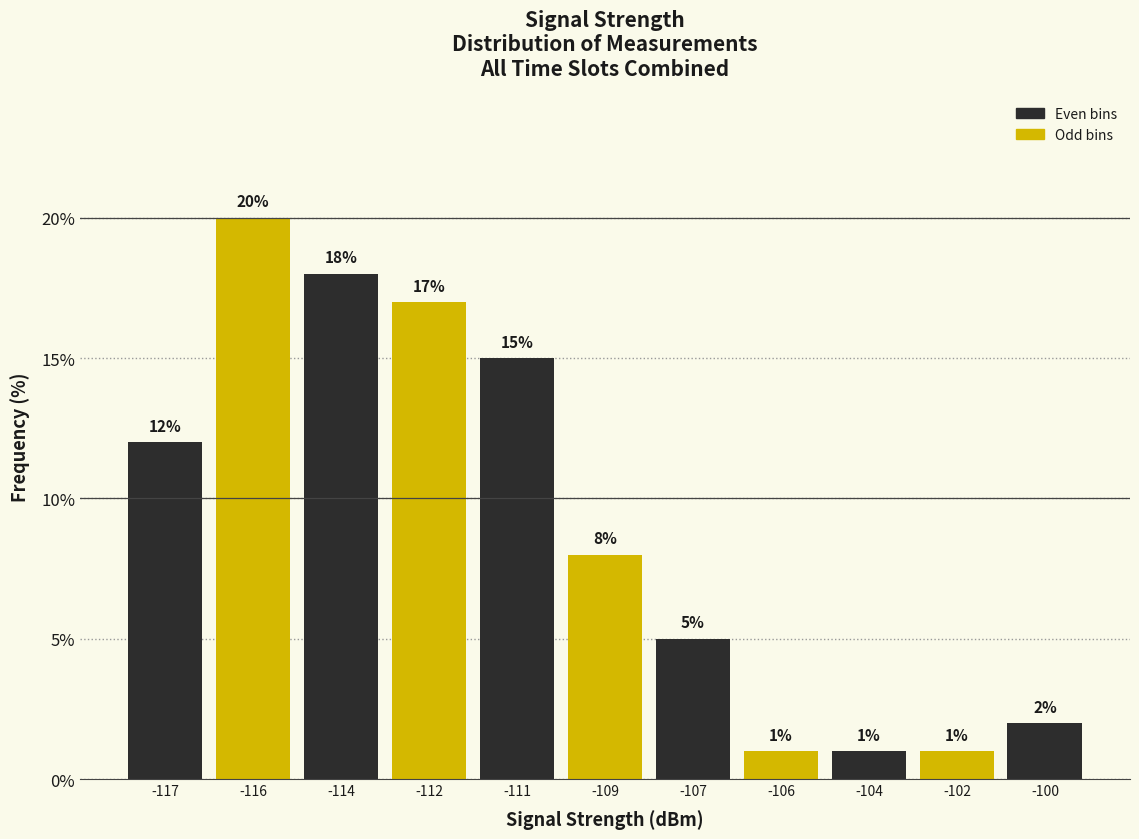

Reading left to right, list all the values displayed in this chart.

-117=12	-116=20	-114=18	-112=17	-111=15	-109=8	-107=5	-106=1	-104=1	-102=1	-100=2